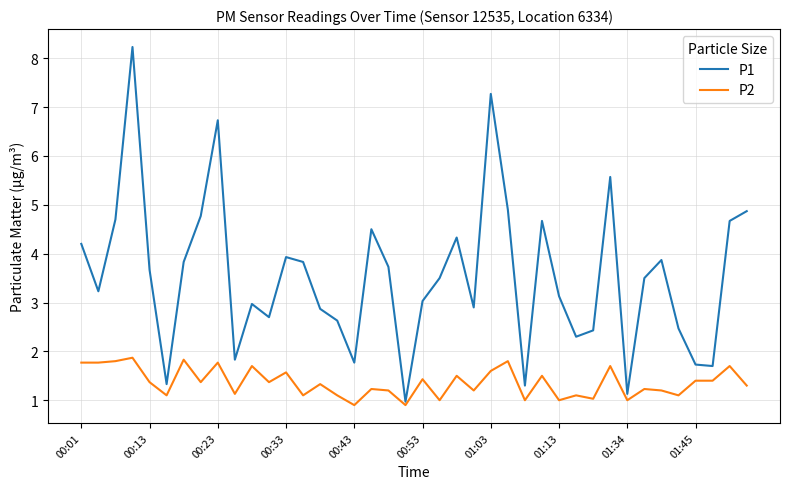

What is the minimum value for P2?

0.9